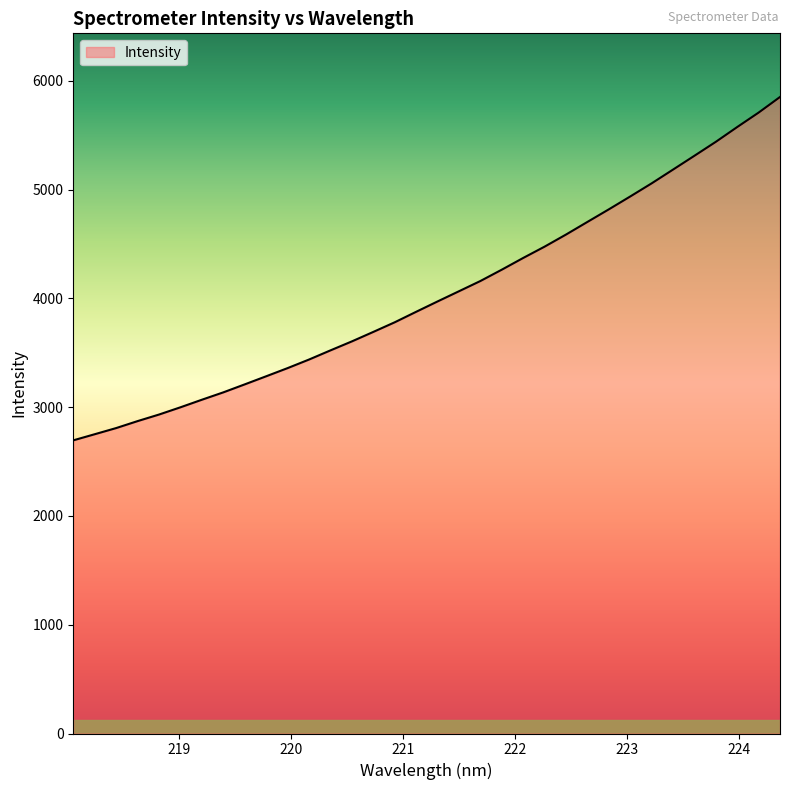

What is the smallest value displayed?

2695.2